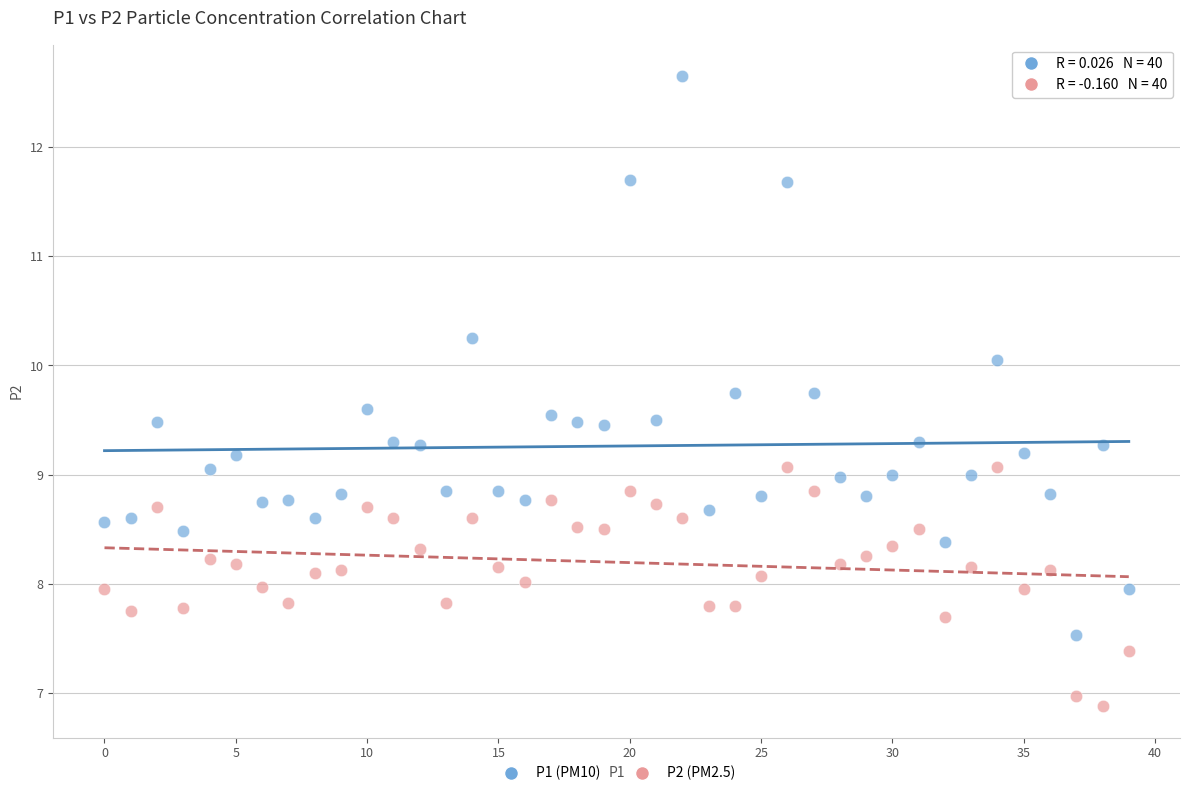

Across all data points, what is the range of Y values (max minus min)?

5.8